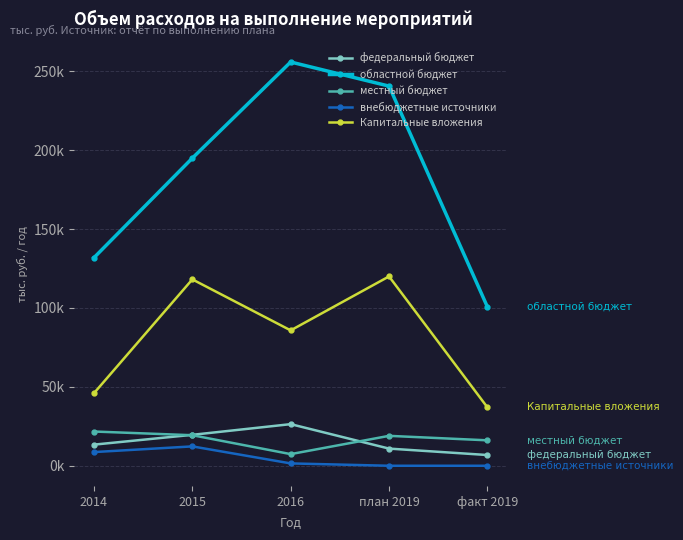

Which label corresponds to the smallest value in the chart?

план 2019